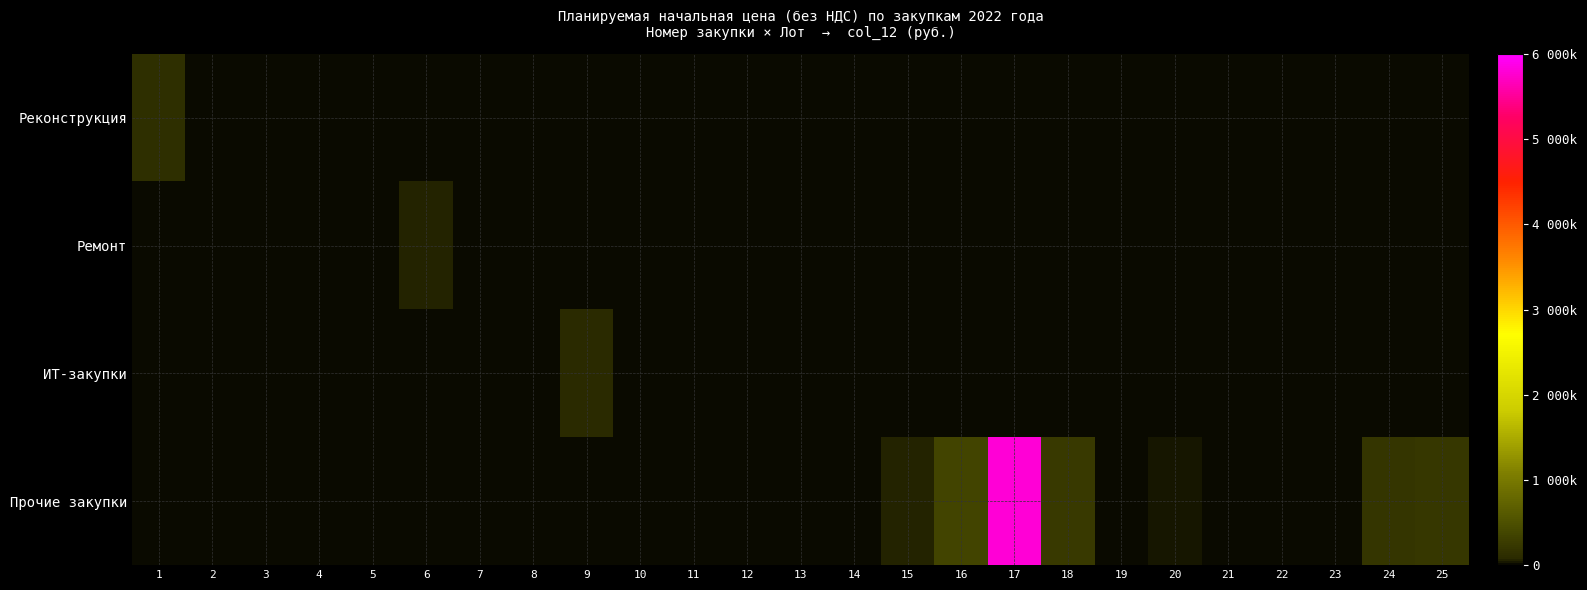

What is the greatest value displayed?

5801575.0